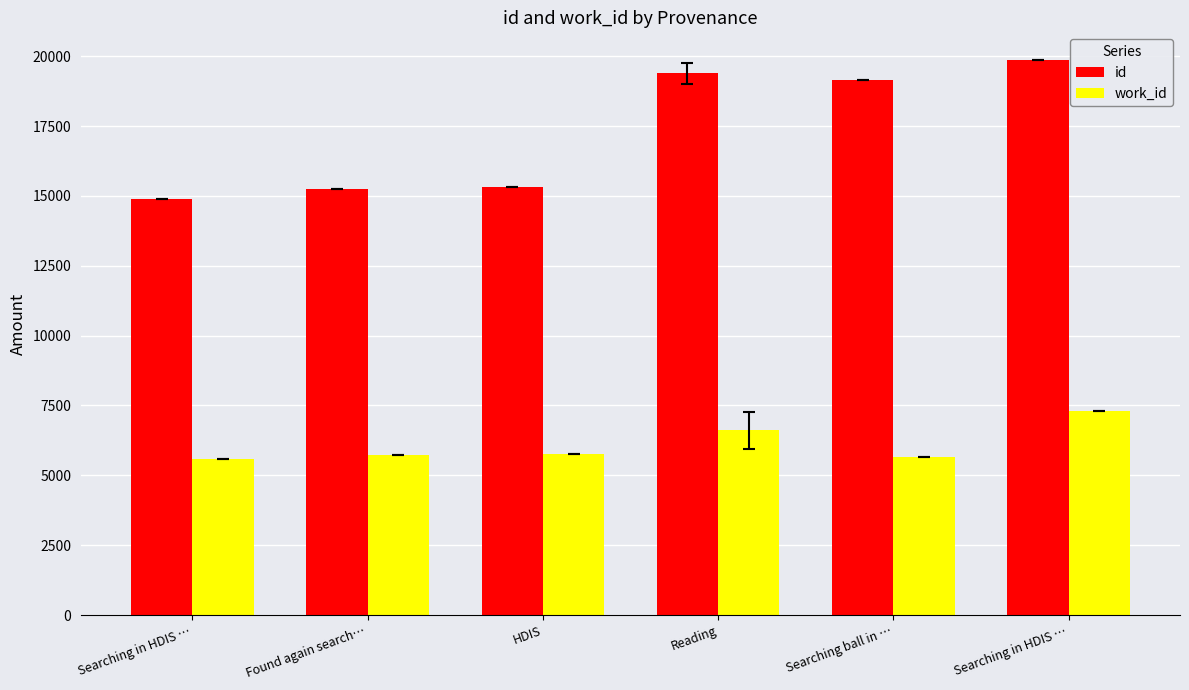

Rank the series by their maximum value, from highest to lowest.

id, work_id